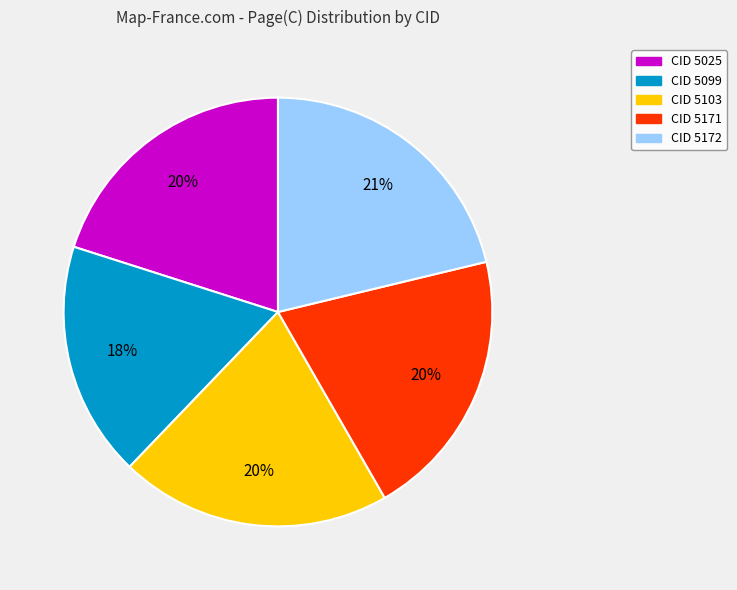

Which slice is the smallest?

CID 5099